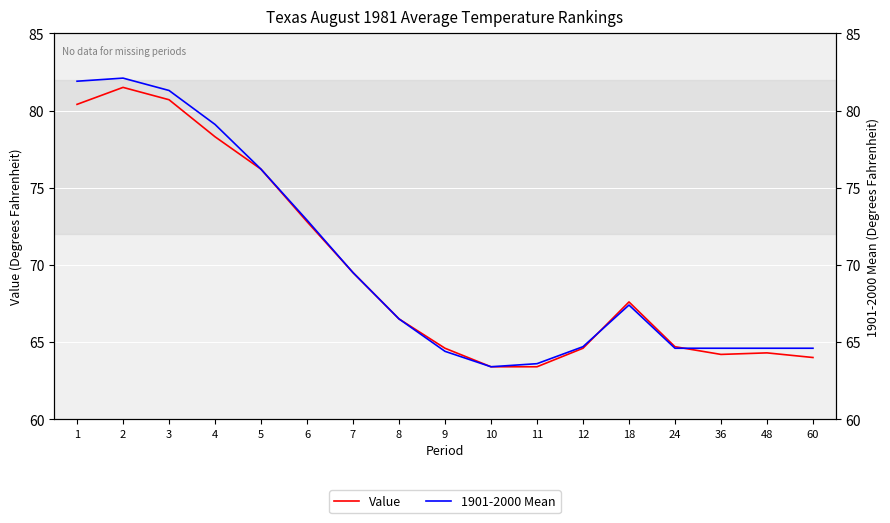

How many interior local valleys does the 1901-2000 Mean series have?

1